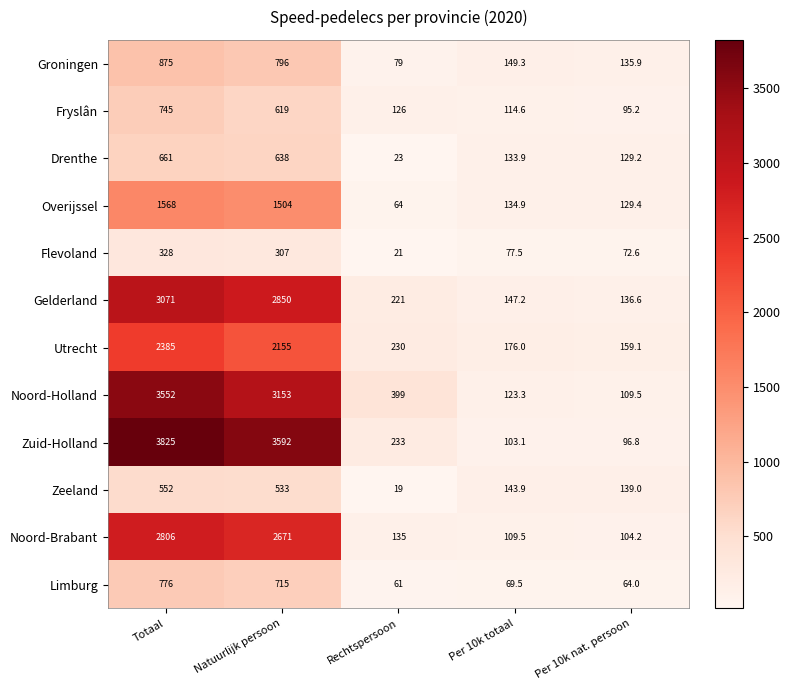

What is the minimum value for Zeeland?

19.0